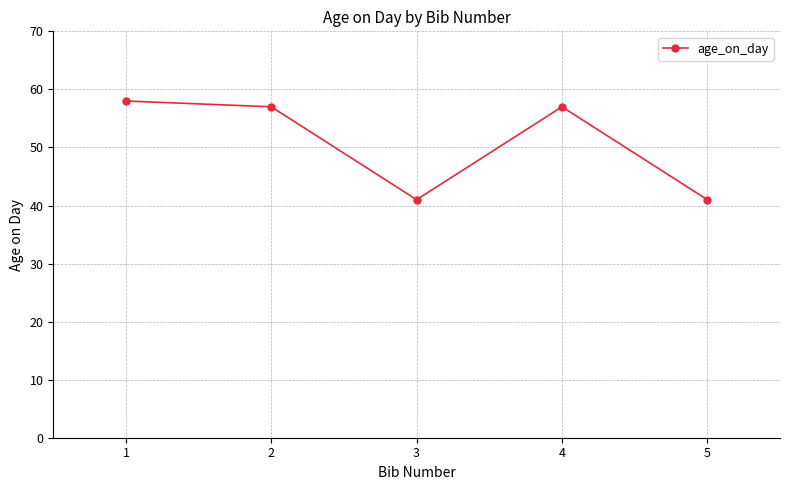

What is the maximum value shown in the chart?

58